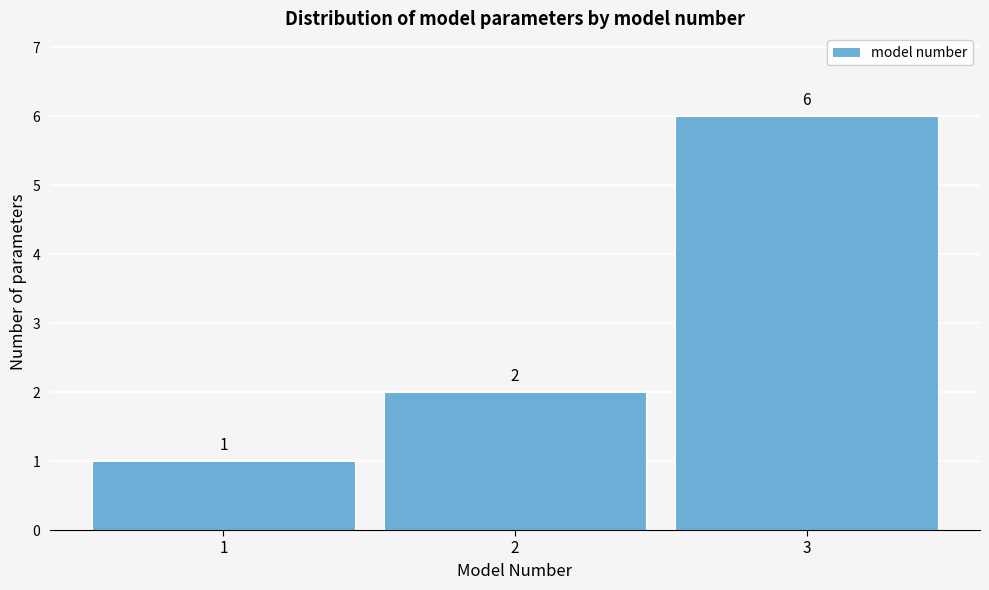

Reading left to right, transcribe this chart: for each bar, give the range it covers on the x-axis and its height.

0.5 to 1.5: 1
1.5 to 2.5: 2
2.5 to 3.5: 6